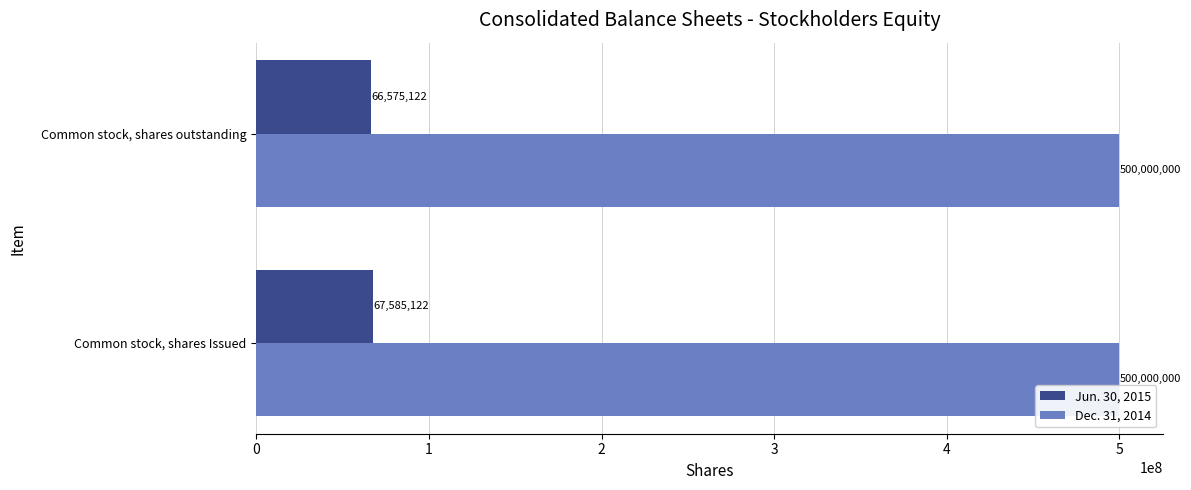

What are all the series names shown in the legend?

Jun. 30, 2015, Dec. 31, 2014